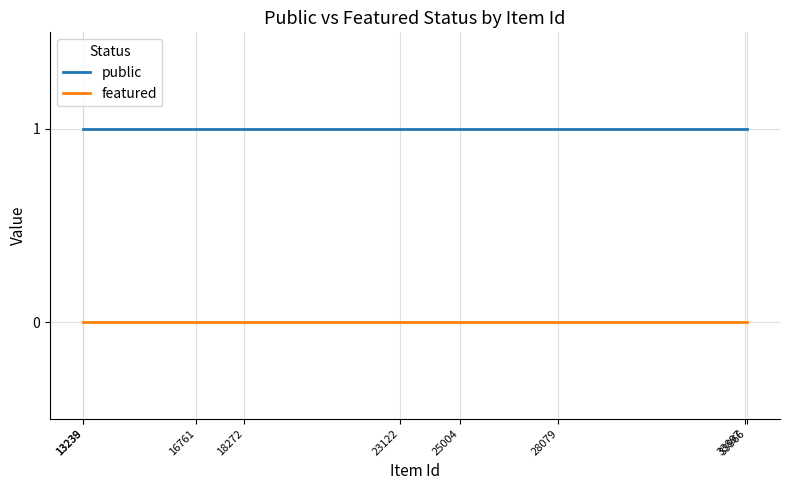

Reading left to right, list all the values displayed in this chart.

public: 1	1	1	1	1	1	1	1	1
featured: 0	0	0	0	0	0	0	0	0